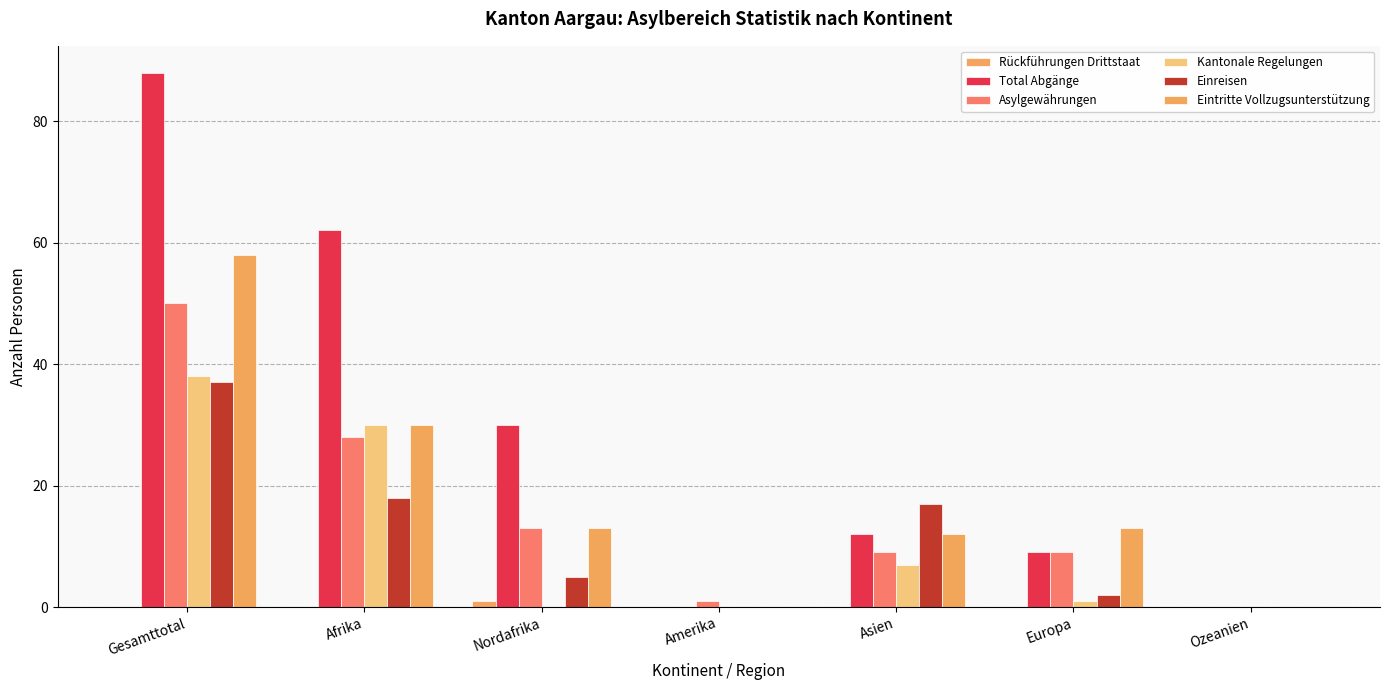

Count the Total Abgänge values in the range 0 to 62.

6